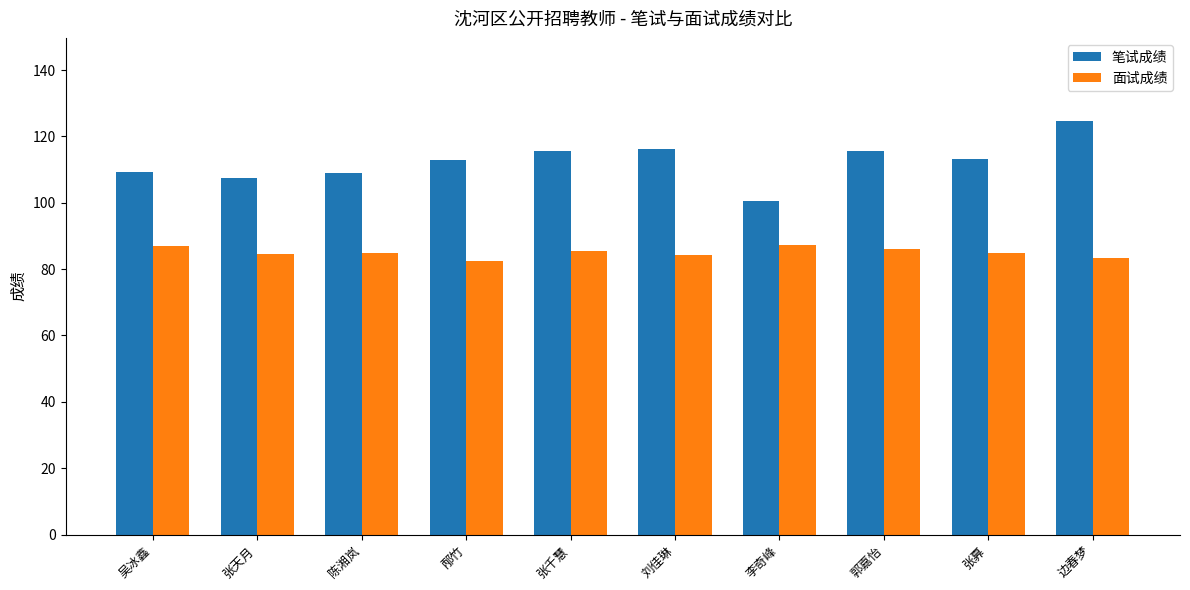

What position from the left is 陈湘岚?

3